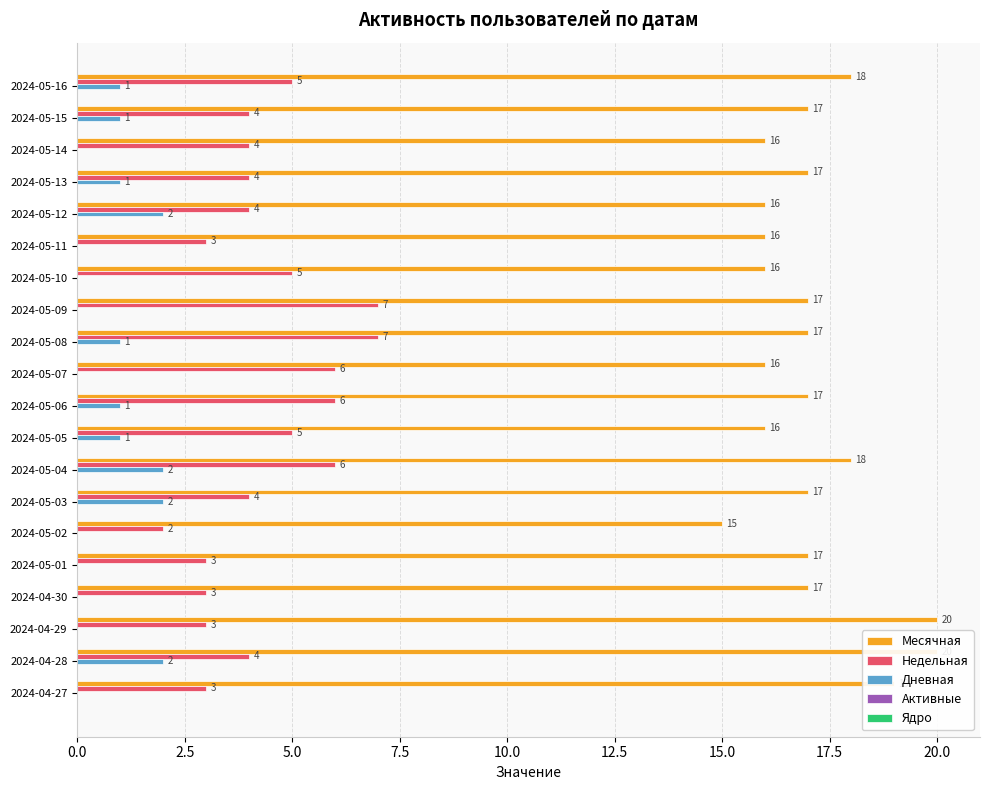

List the series in order of their peak value, lowest first.

Ядро, Активные, Дневная, Недельная, Месячная